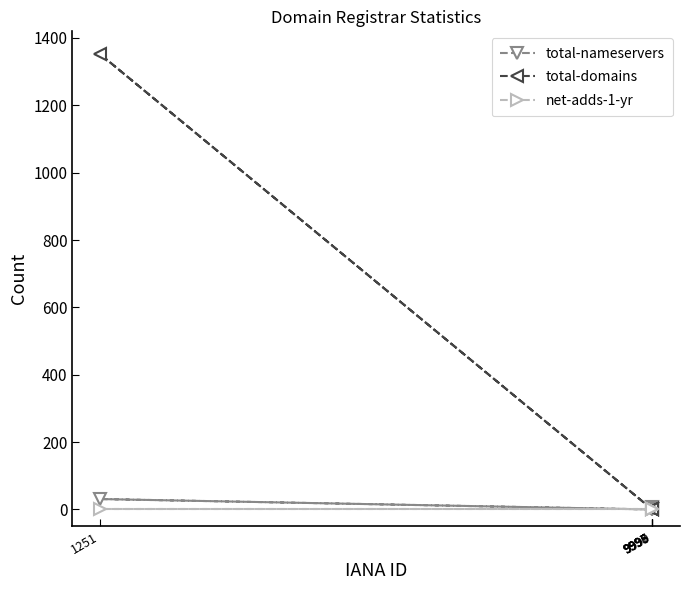

How many lines are shown in the chart?

3